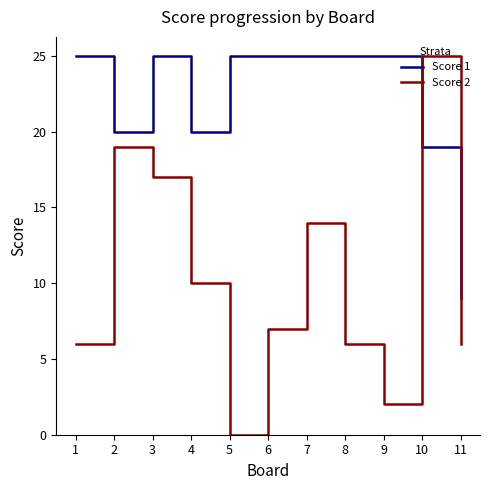

What is the total value across all series at 11?

15